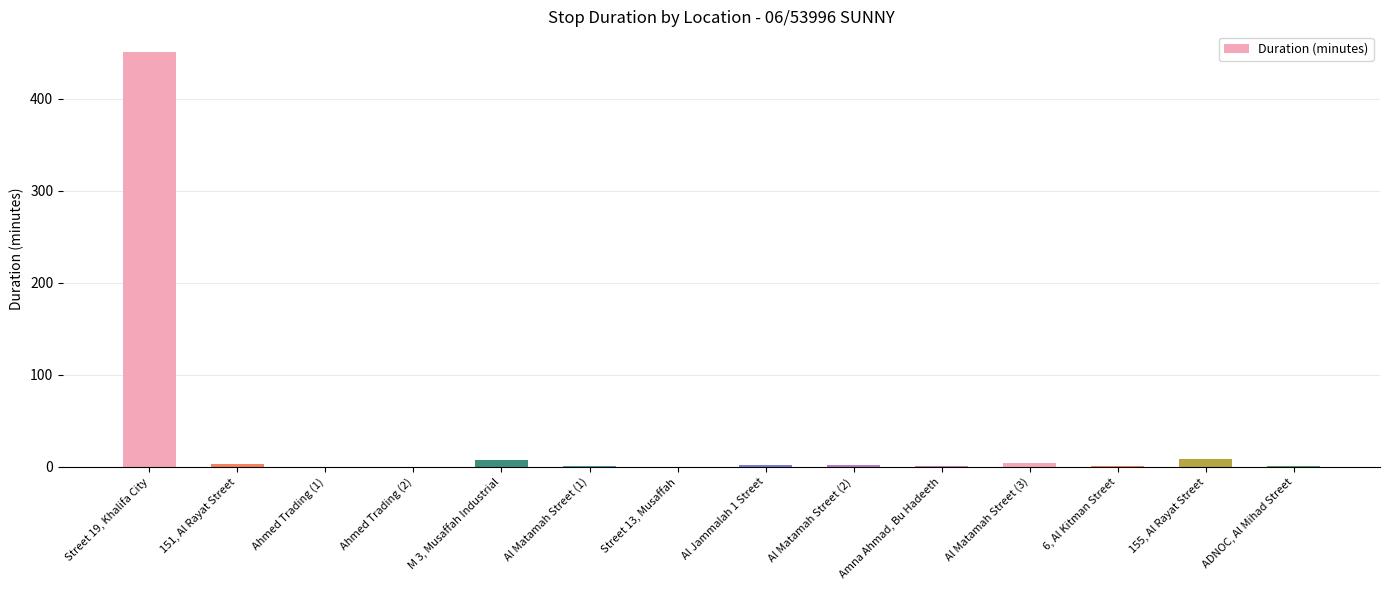

What is the change in value from Al Matamah Street (1) to Al Matamah Street (3)?

+3.3